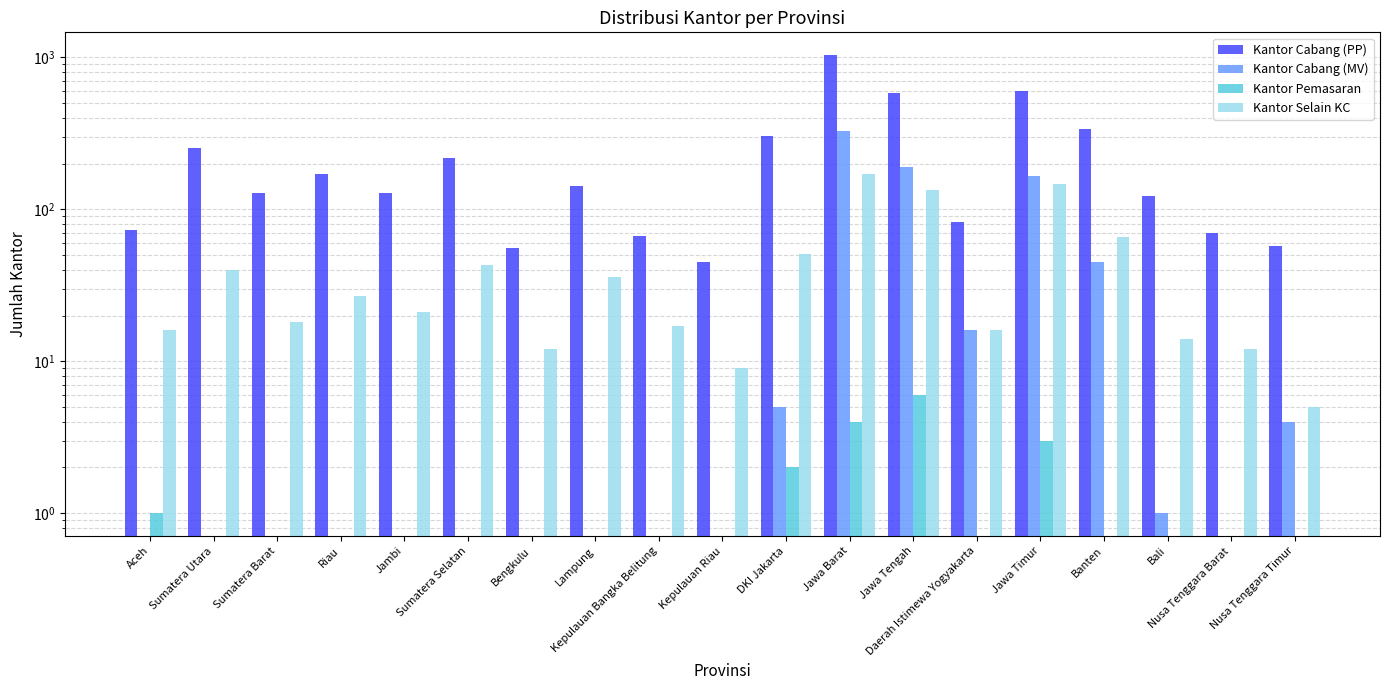

What is the label of the 10th bar from the left?

Kepulauan Riau